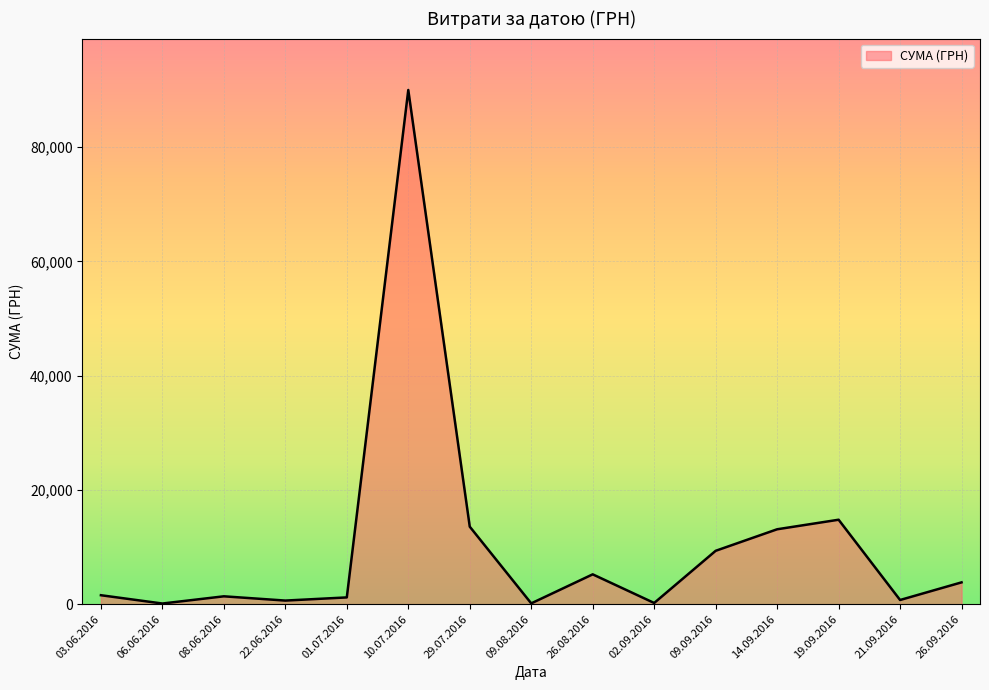

True or false: the data shows 1370.0 at 08.06.2016.

True